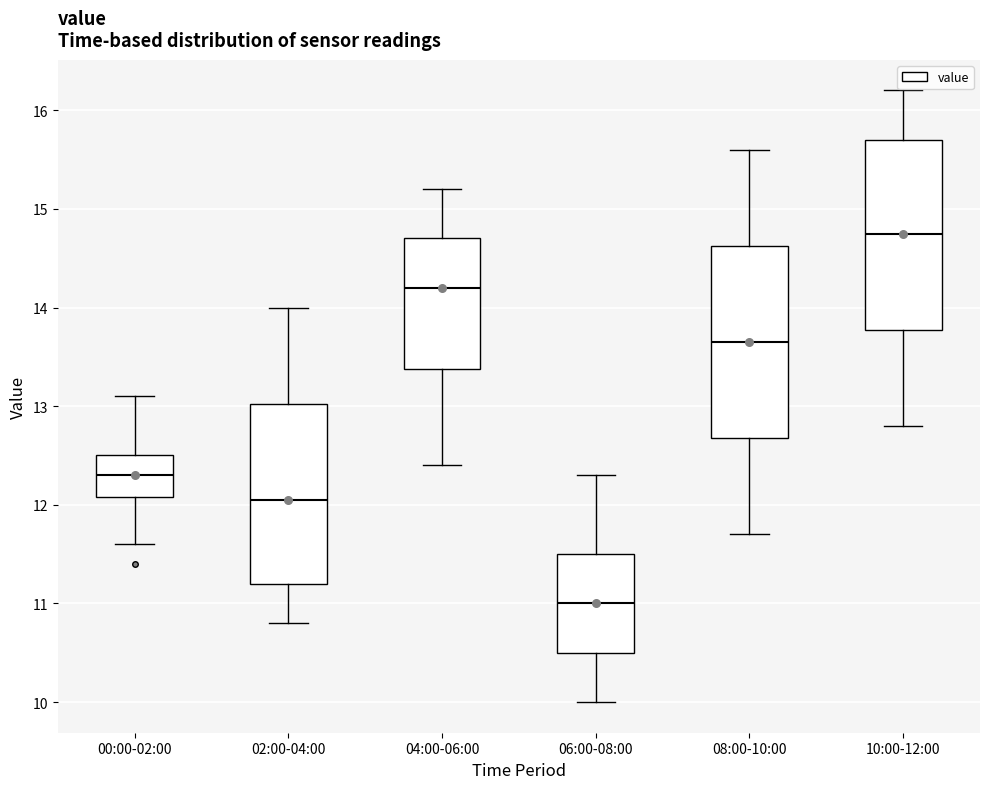

Where is the upper edge of the box for 04:00-06:00 on the y-axis? The values are not printed on the chart, so give them approximately, as read against the axis.

14.7